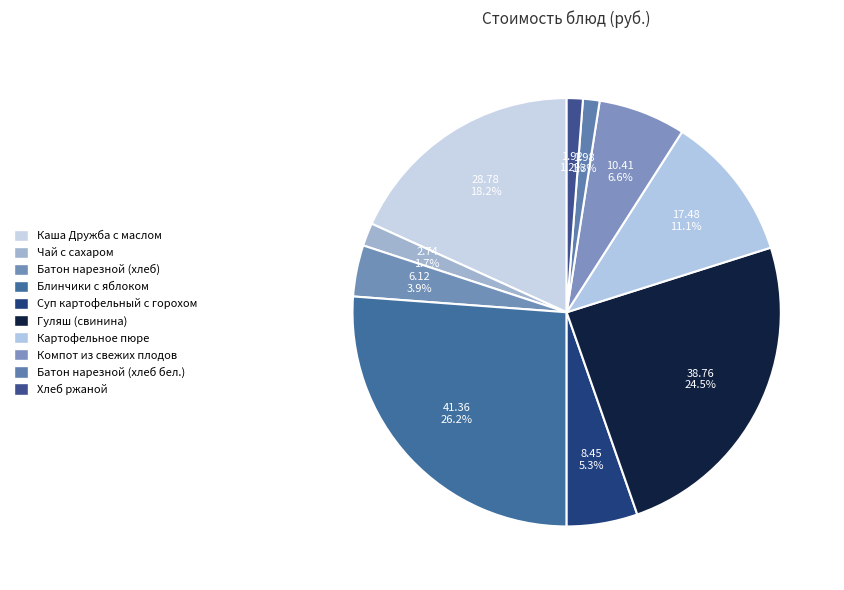

What percentage do Чай с сахаром and Хлеб ржаной together represent?

2.9%